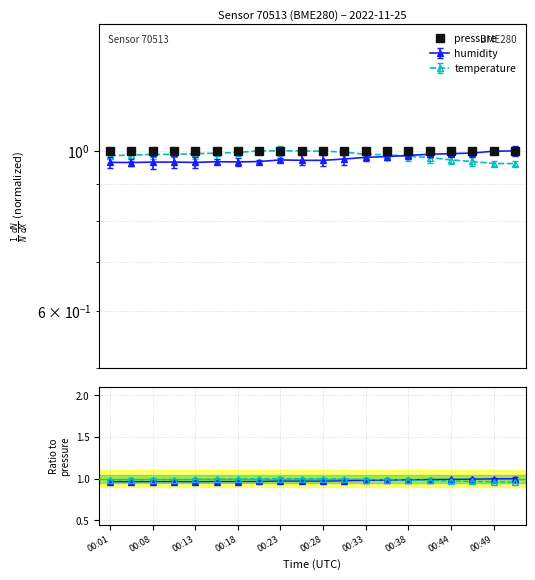

What is the value of the temperature point at the 6th from the left?

1.0